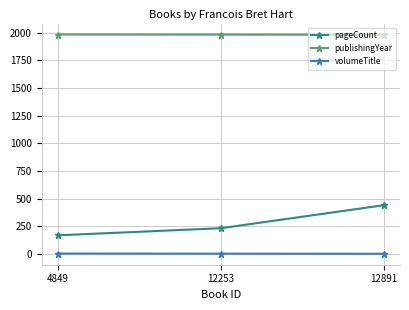

How many lines are shown in the chart?

3